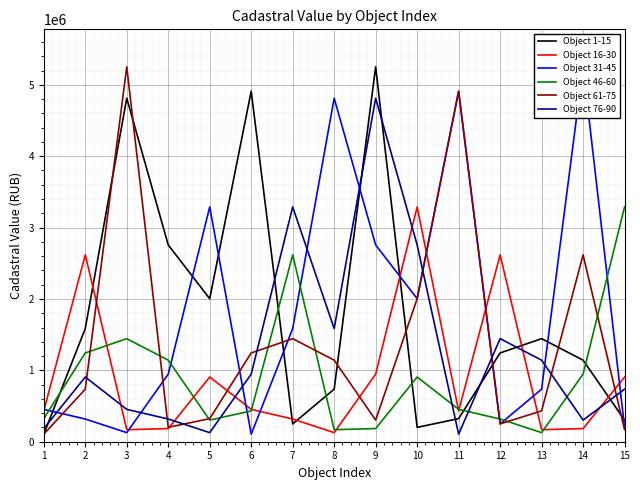

What is the greatest value displayed?

5252319.3